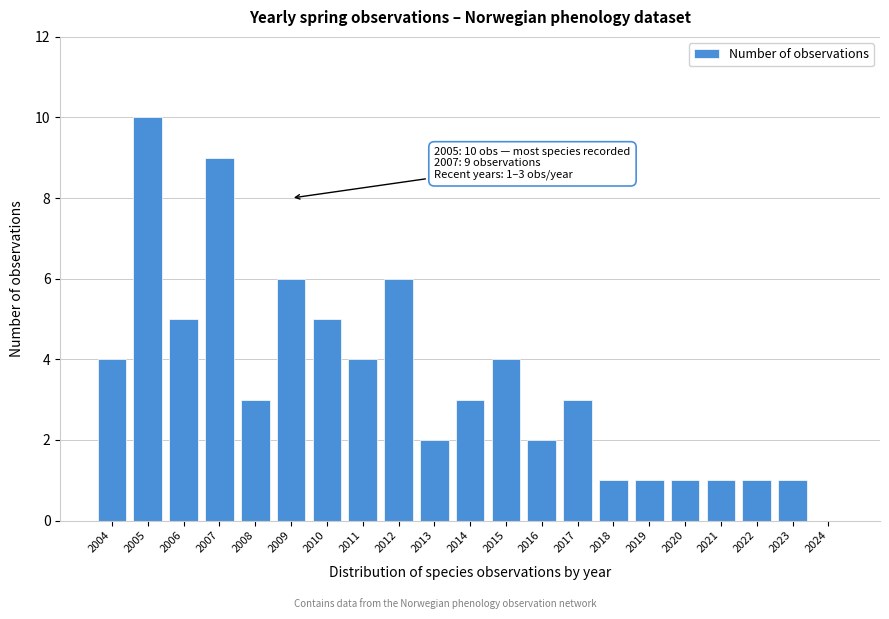

Reading left to right, extract all data points from this chart.

2004=4	2005=10	2006=5	2007=9	2008=3	2009=6	2010=5	2011=4	2012=6	2013=2	2014=3	2015=4	2016=2	2017=3	2018=1	2019=1	2020=1	2021=1	2022=1	2023=1	2024=0